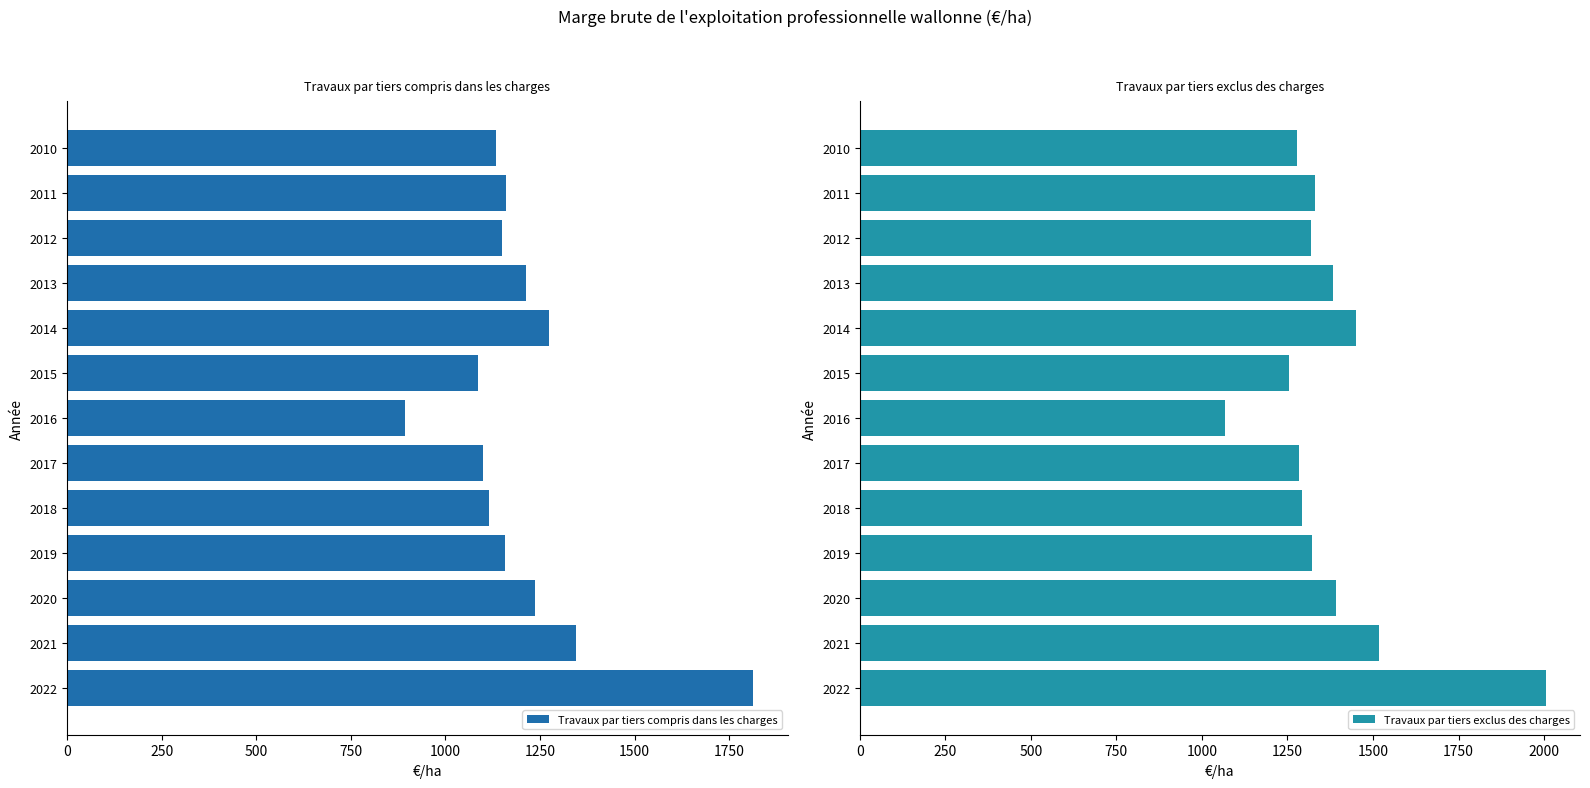

Does the chart contain any negative values?

No